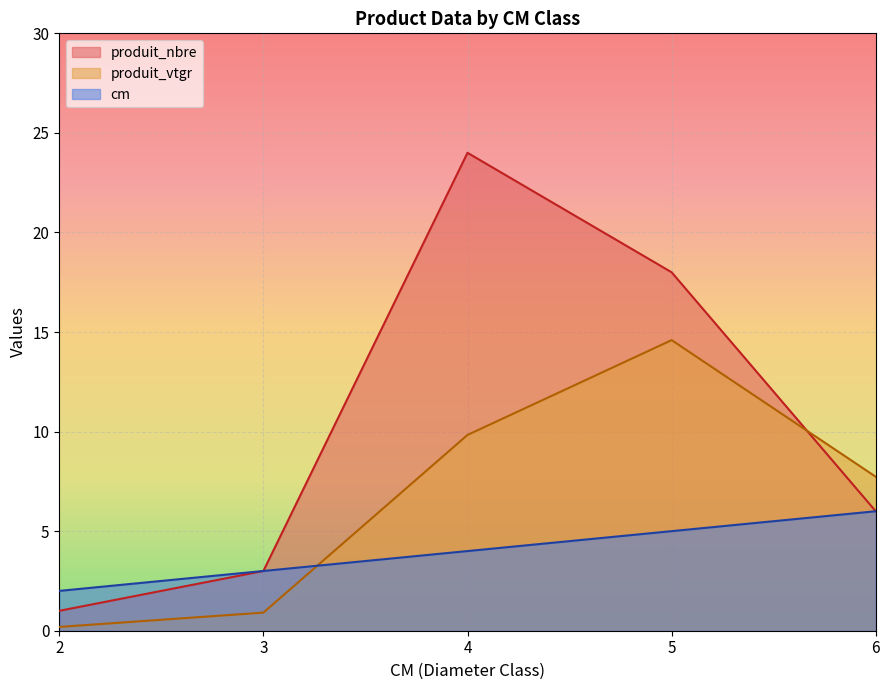

What is the value of the cm point at the 2nd from the left?

3.0